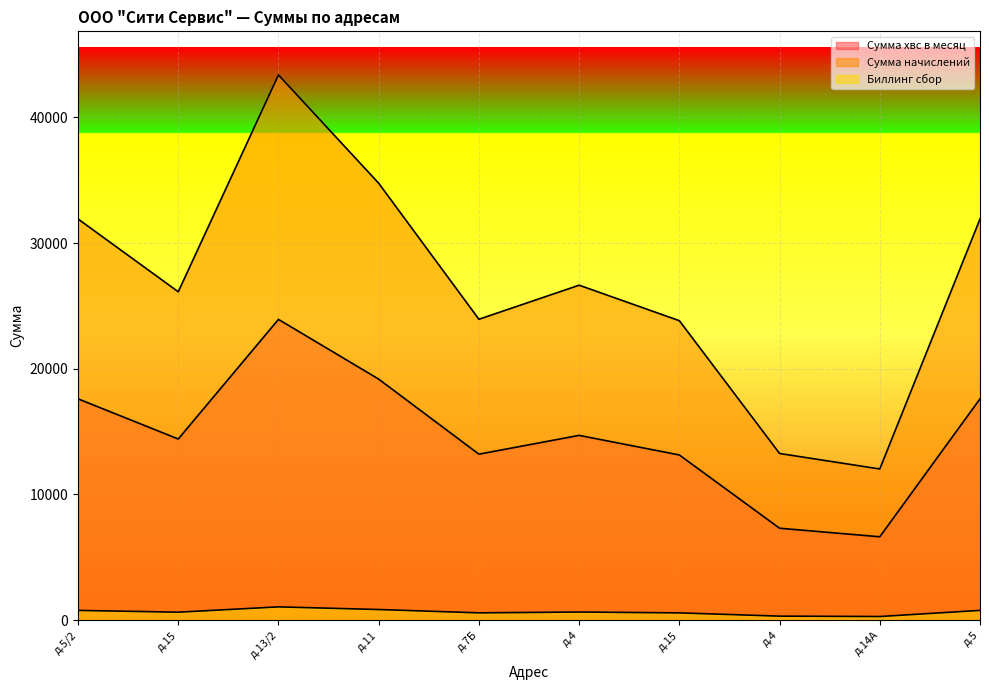

Read the Биллинг сбор value at д.5/2.

781.9